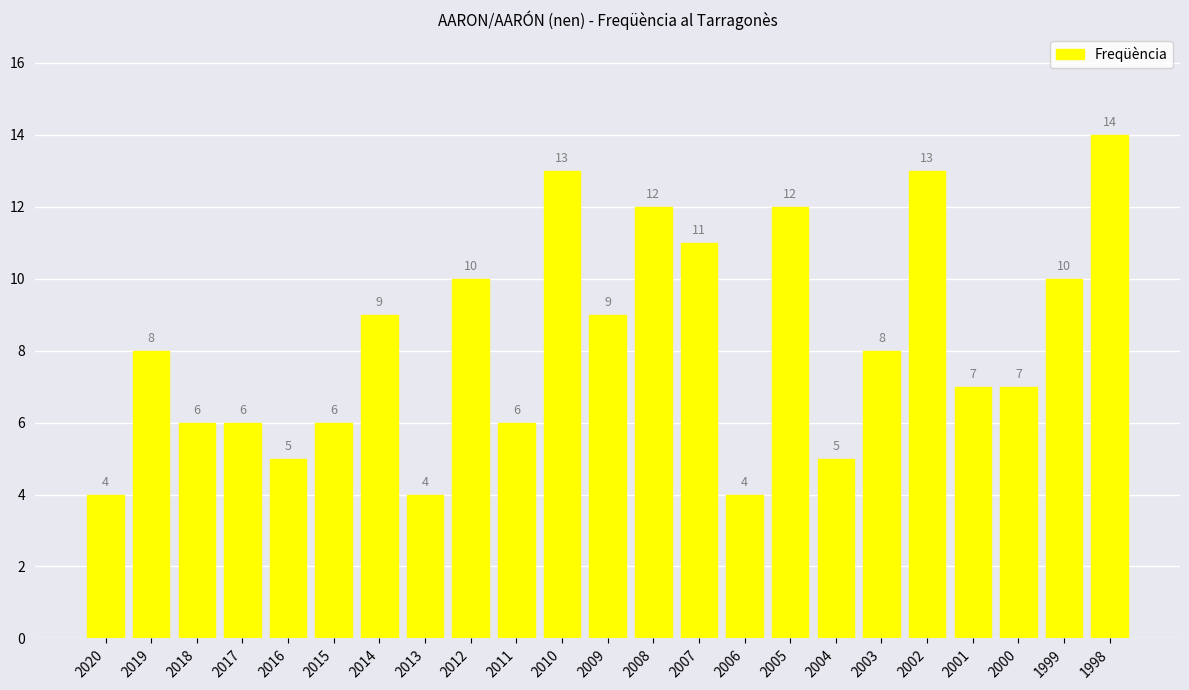

What is the change in value from 2018 to 1999?

+4